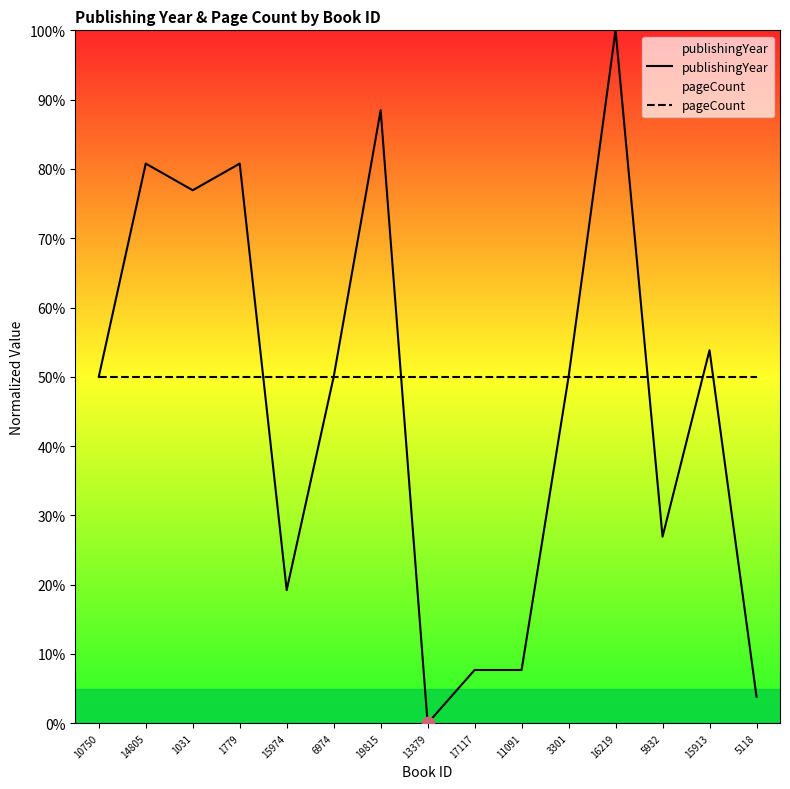

What are all the series names shown in the legend?

publishingYear, pageCount